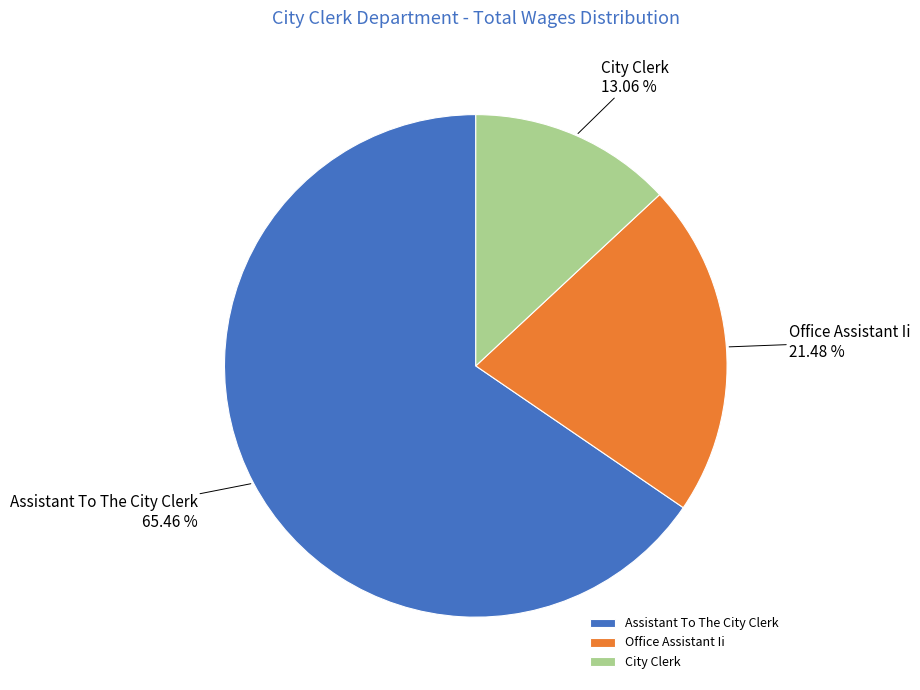

To the nearest percent, what is the average slice percentage?

33%